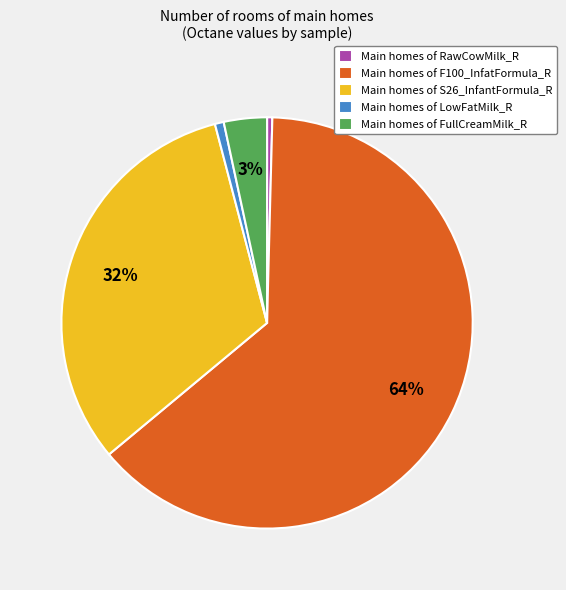

To the nearest percent, what percentage of the pie is Main homes of F100_InfatFormula_R?

64%